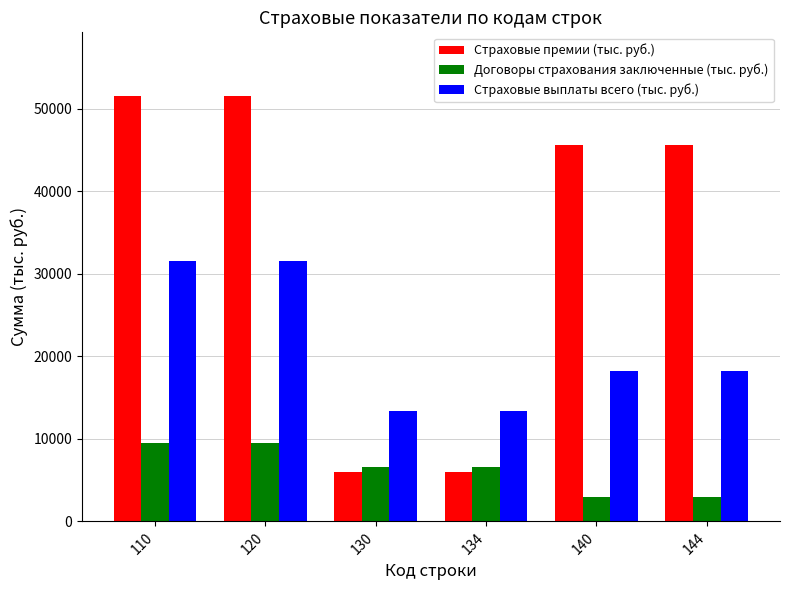

What are all the series names shown in the legend?

Страховые премии (тыс. руб.), Договоры страхования заключенные (тыс. руб.), Страховые выплаты всего (тыс. руб.)